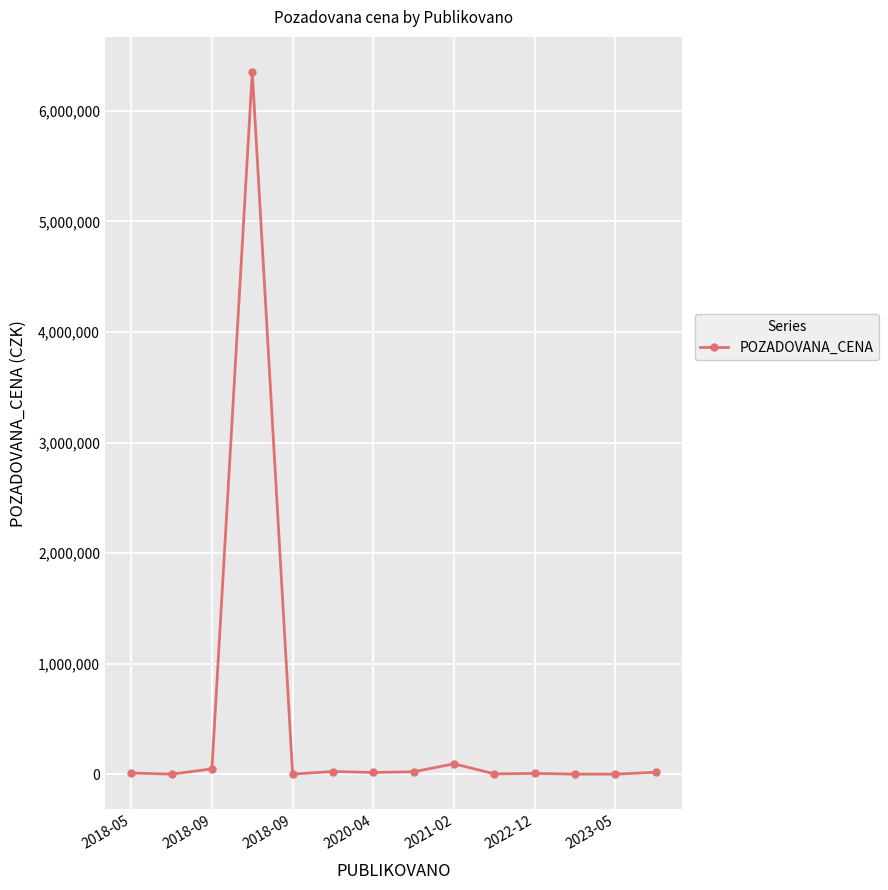

What is the maximum value shown in the chart?

6350000.0